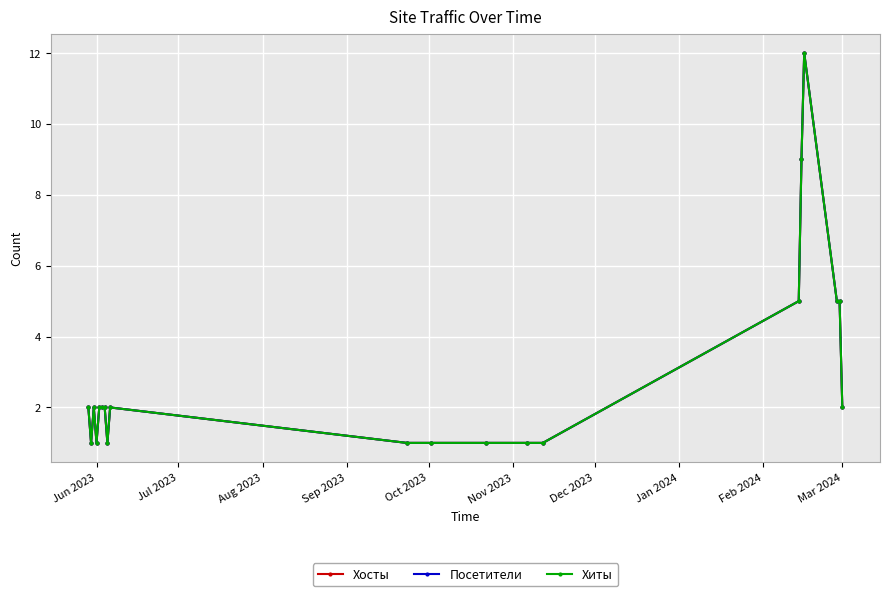

What is the minimum value shown in the chart?

1